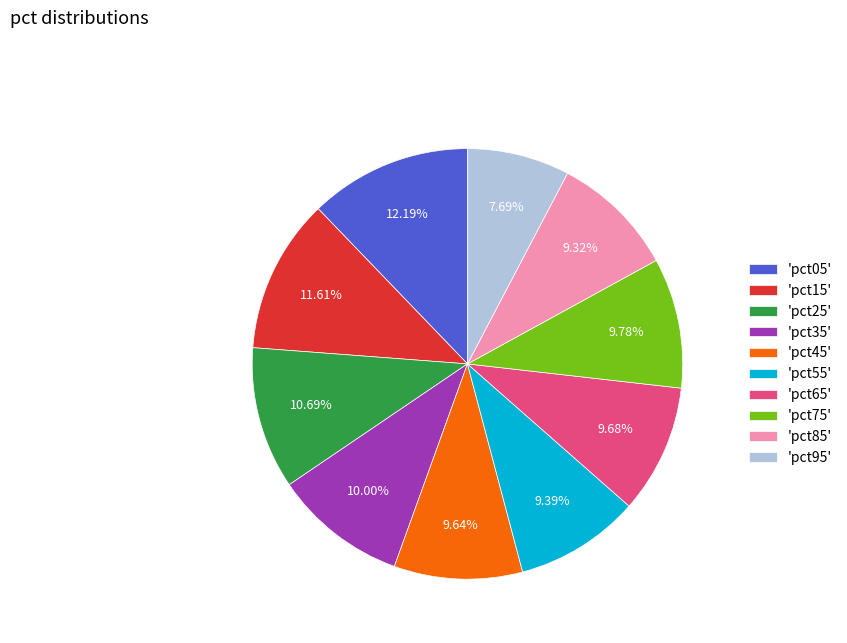

Which category has the biggest portion of the pie?

'pct05'